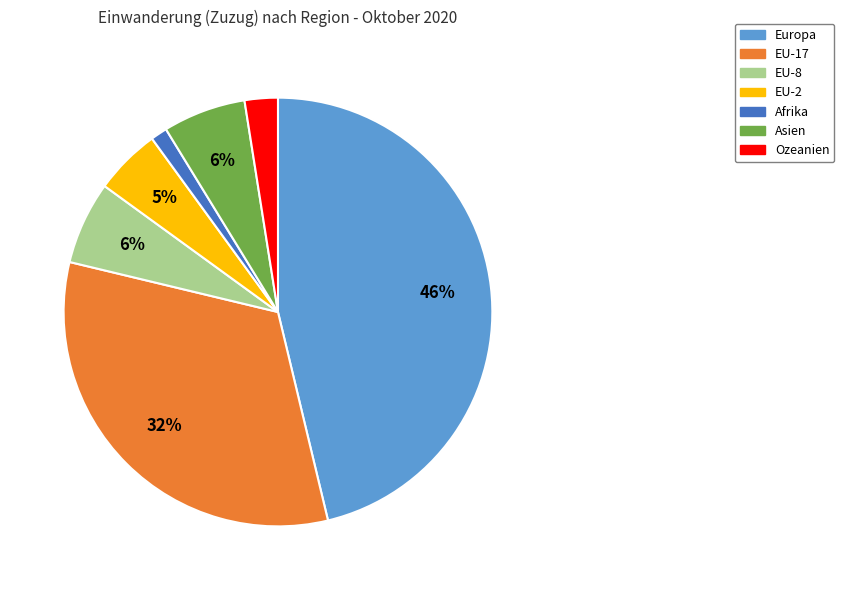

How many segments does this pie chart have?

7